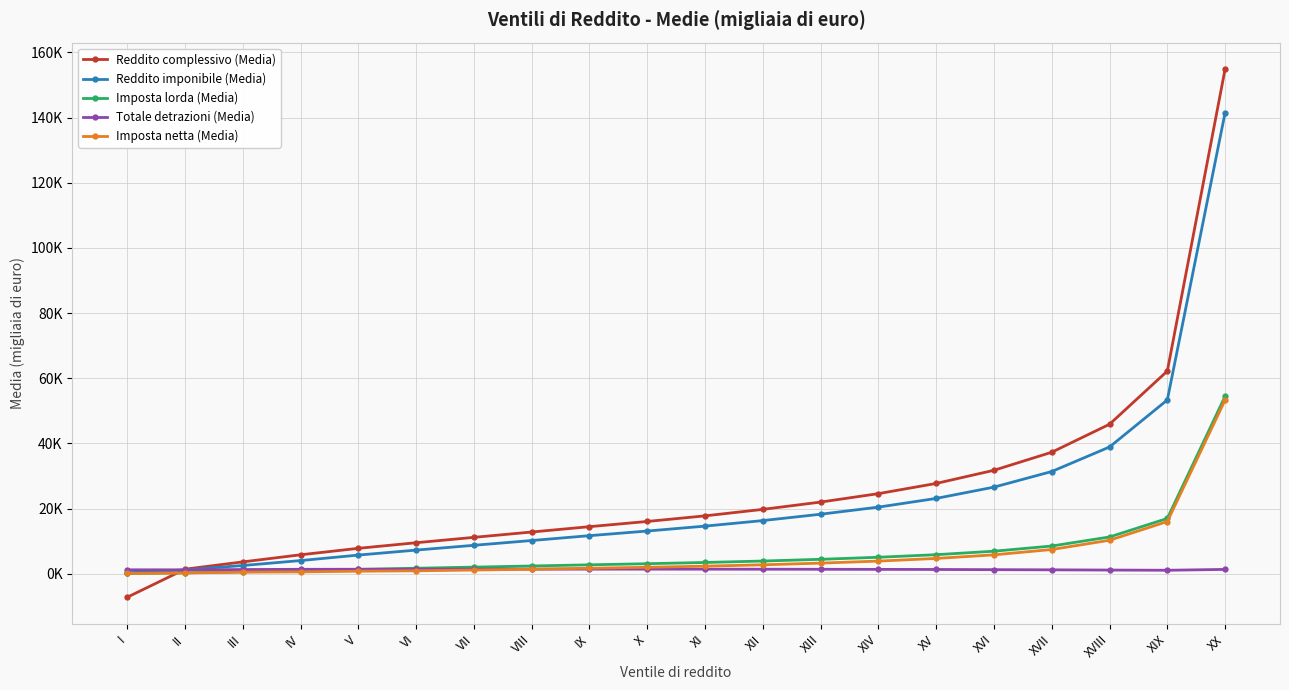

Is this an area chart (filled region under the line)?

No